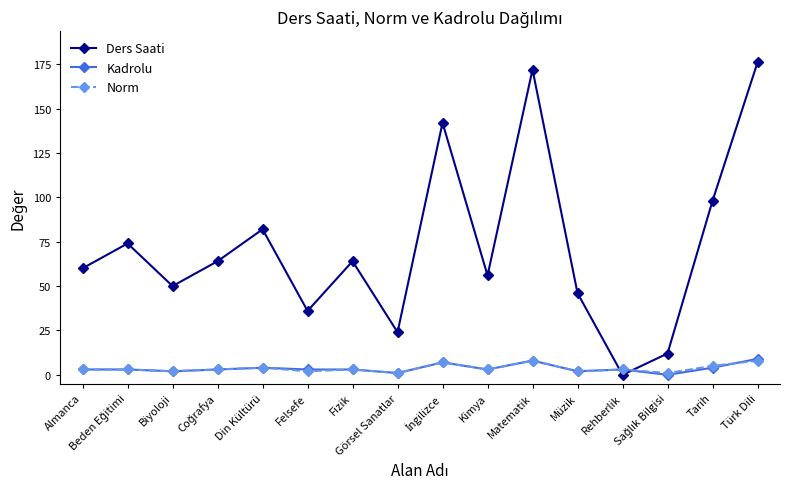

At which label is Ders Saati closest to 88?

Din Kültürü